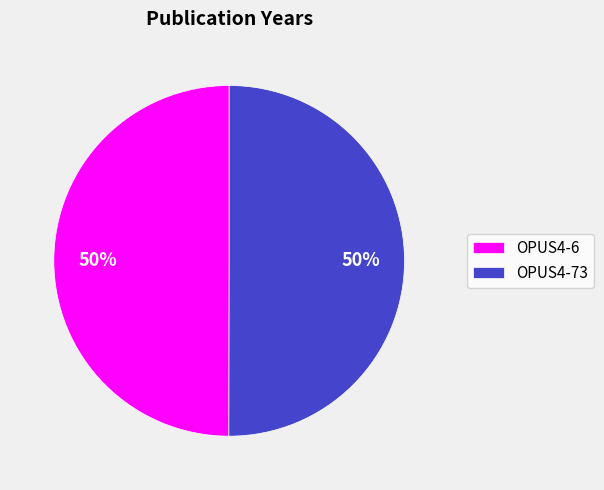

Approximately how many times larger is the value at OPUS4-73 compared to OPUS4-6?

1.0